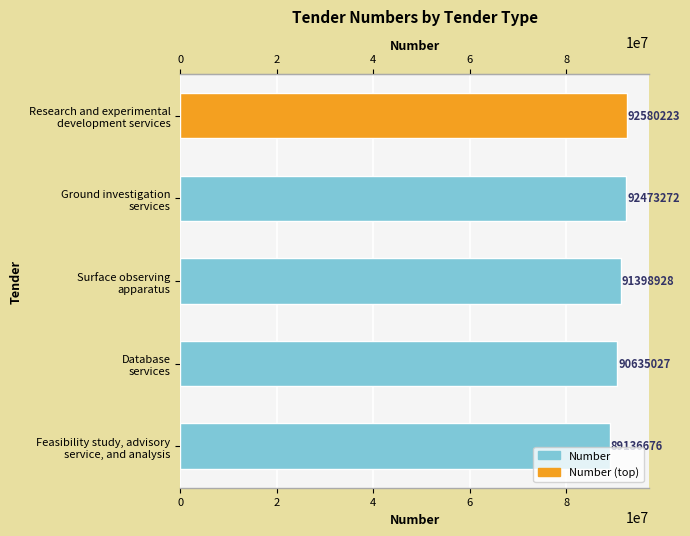

The value at Research and experimental development services is 92580223. True or false?

True